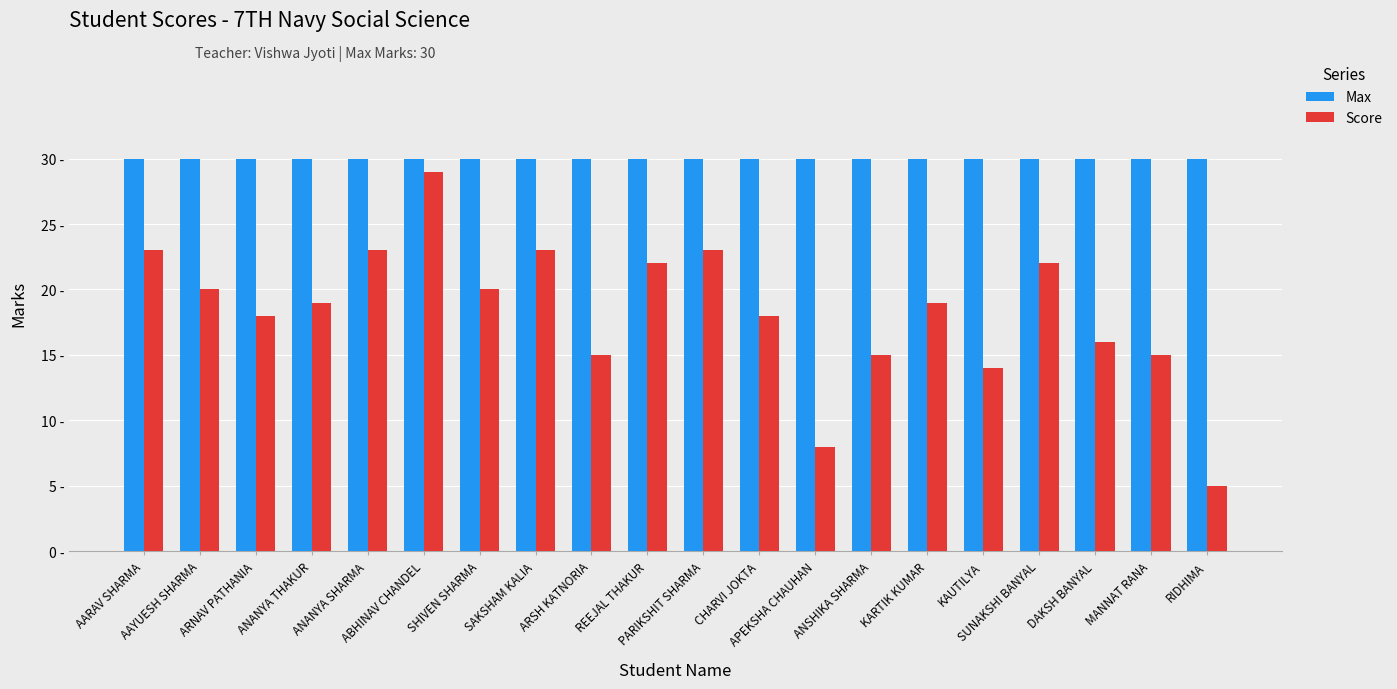

At which label is Score closest to 17?

ARNAV PATHANIA